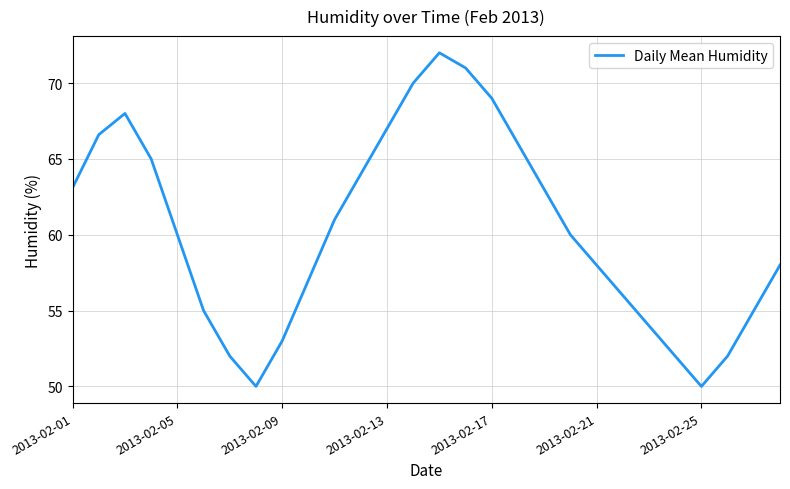

What is the difference between the maximum and minimum values?

22.0